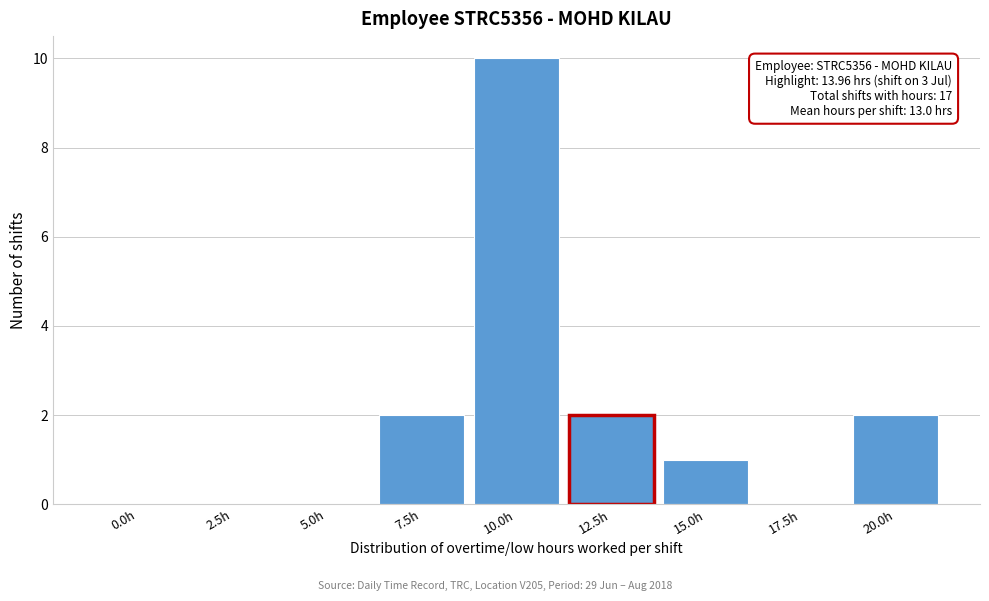

Reading left to right, list all the values displayed in this chart.

0.0h=0	2.5h=0	5.0h=0	7.5h=2	10.0h=10	12.5h=2	15.0h=1	17.5h=0	20.0h=2